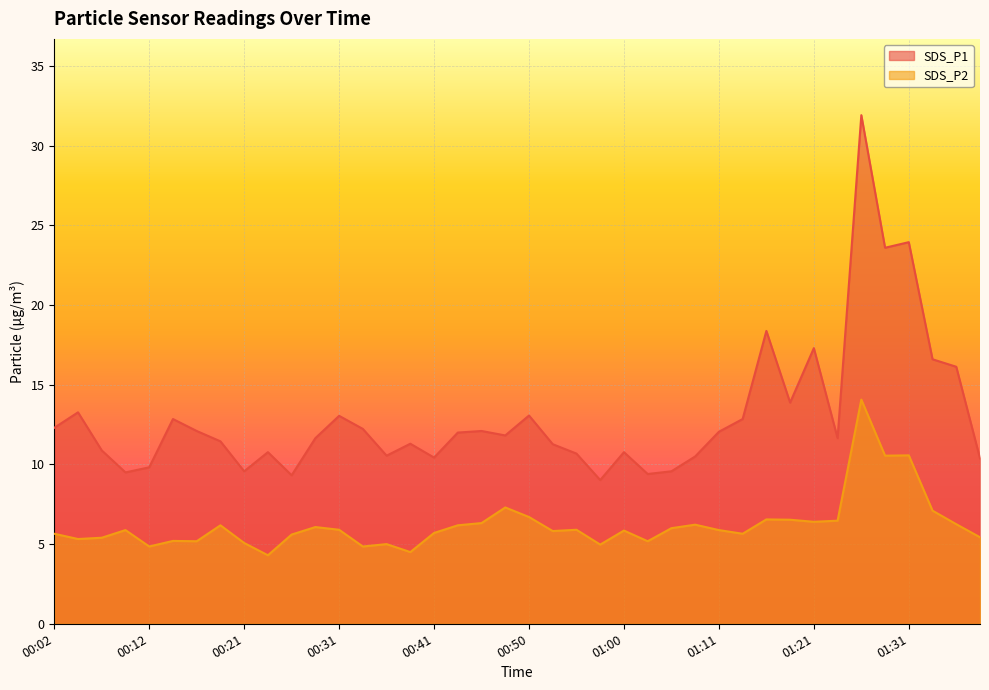

True or false: SDS_P1 and SDS_P2 intersect in this chart.

False